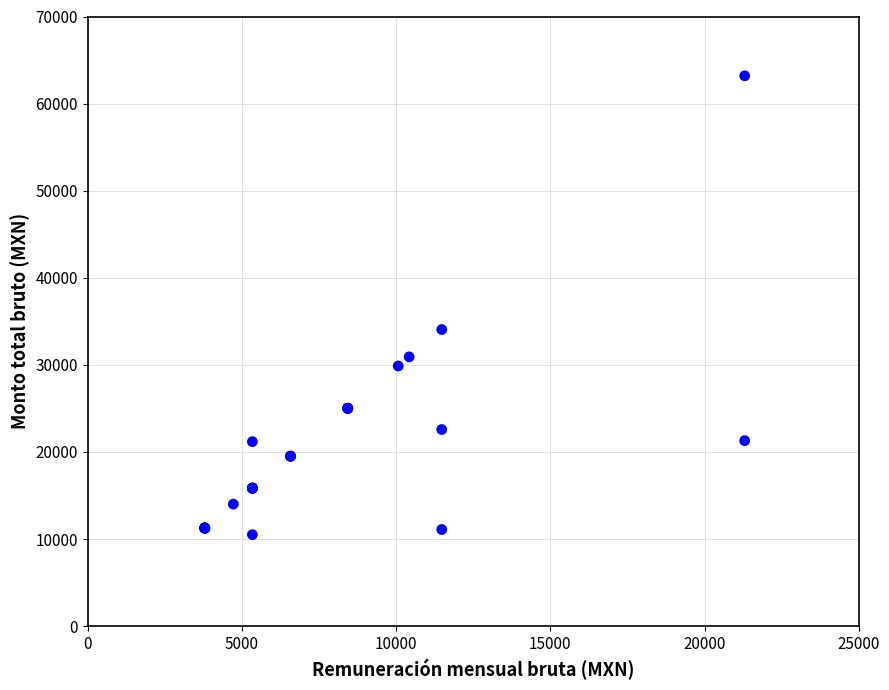

What Y value in the scatter plot is closest to 36847?

34057